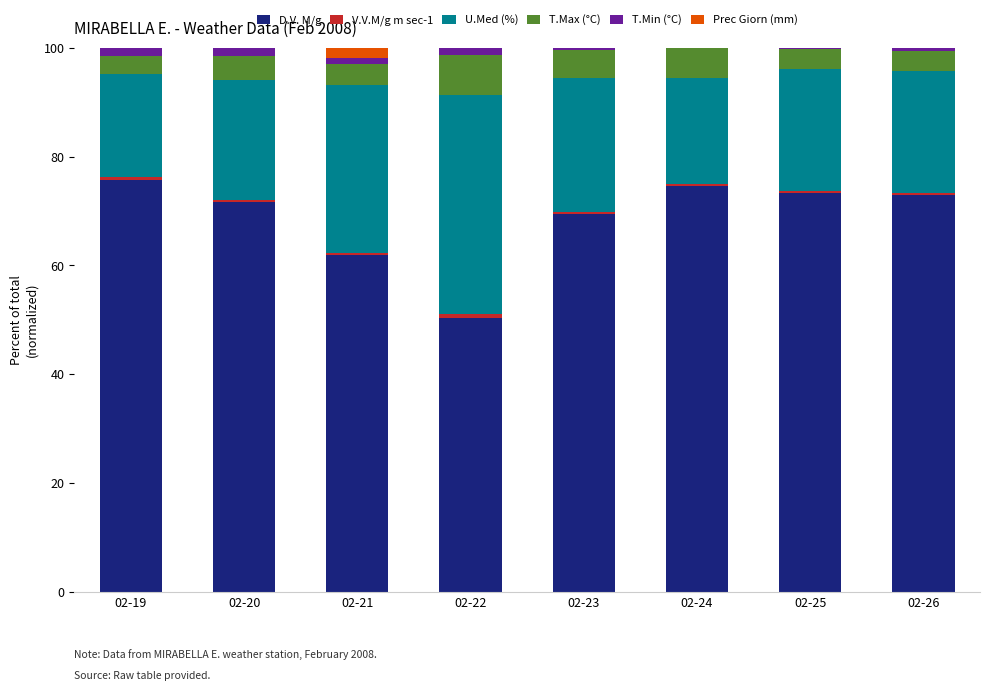

Is it true that D.V. M/g equals 73.0 at 02-26?

True